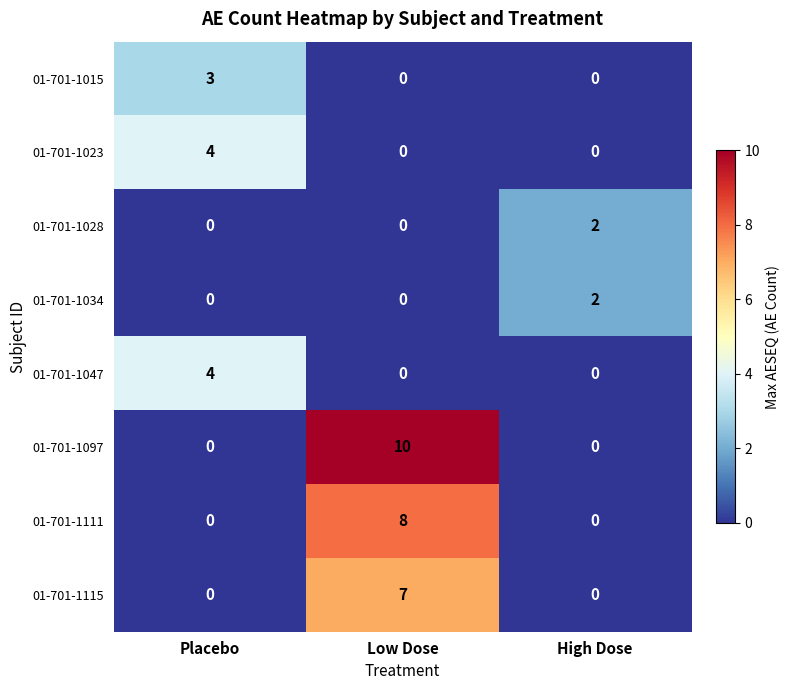

What is the sum of all 01-701-1111 values?

8